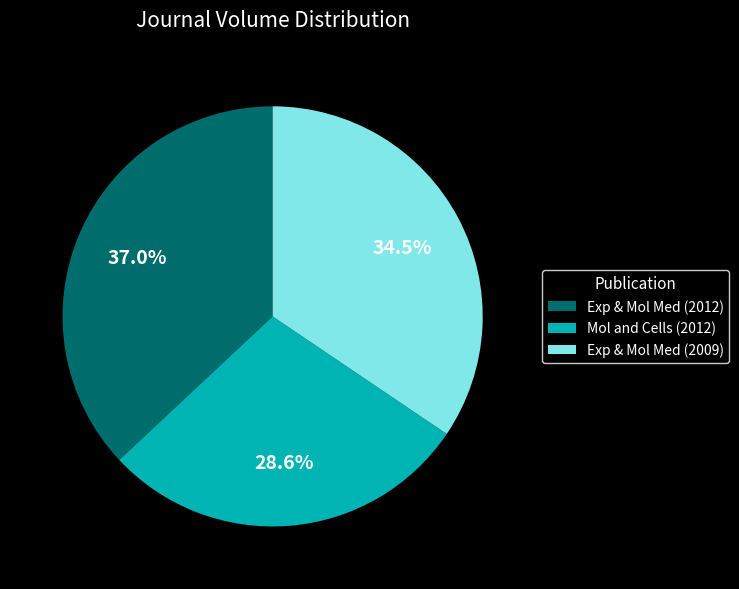

What percentage is NOT represented by Exp & Mol Med (2009)?

65.5%